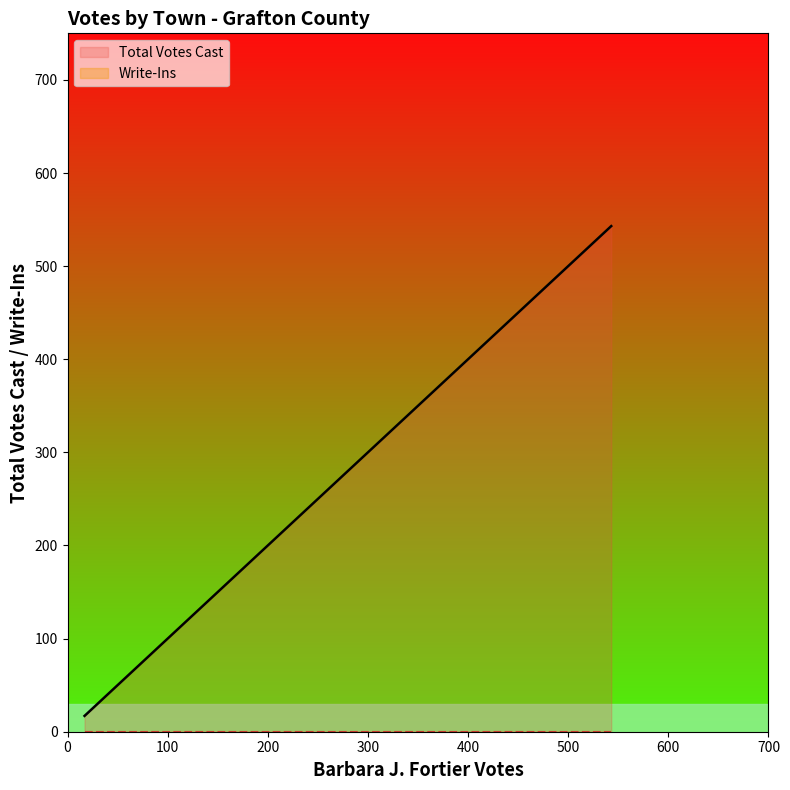

At how many categories does at least one series exceed 410?

2